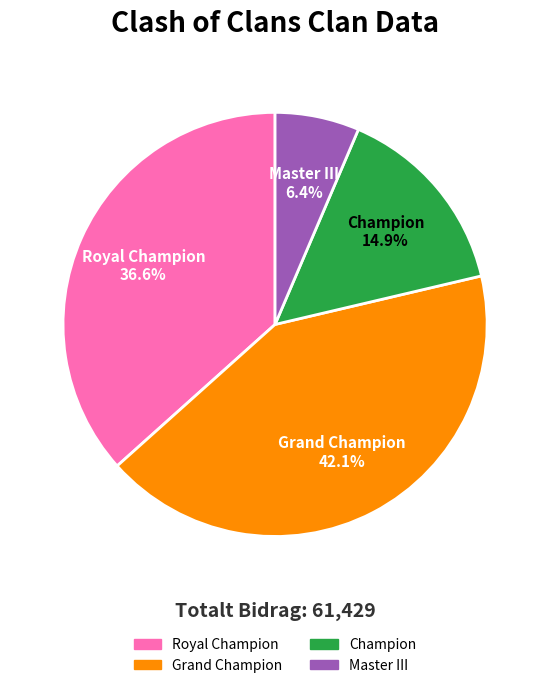

Is there a majority slice in this chart?

No